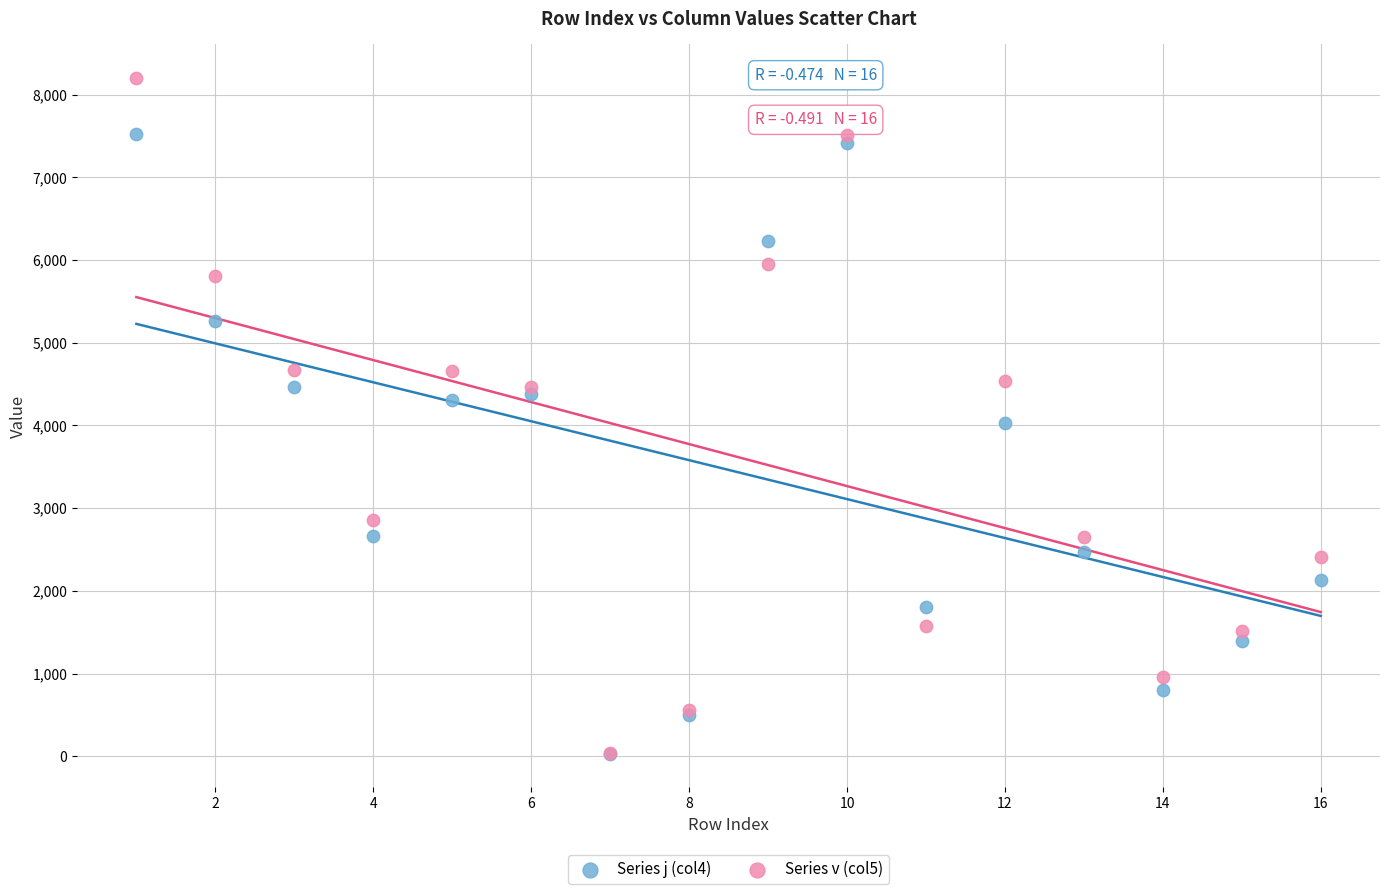

Across all series, what Y value is closest to 4115?

4025